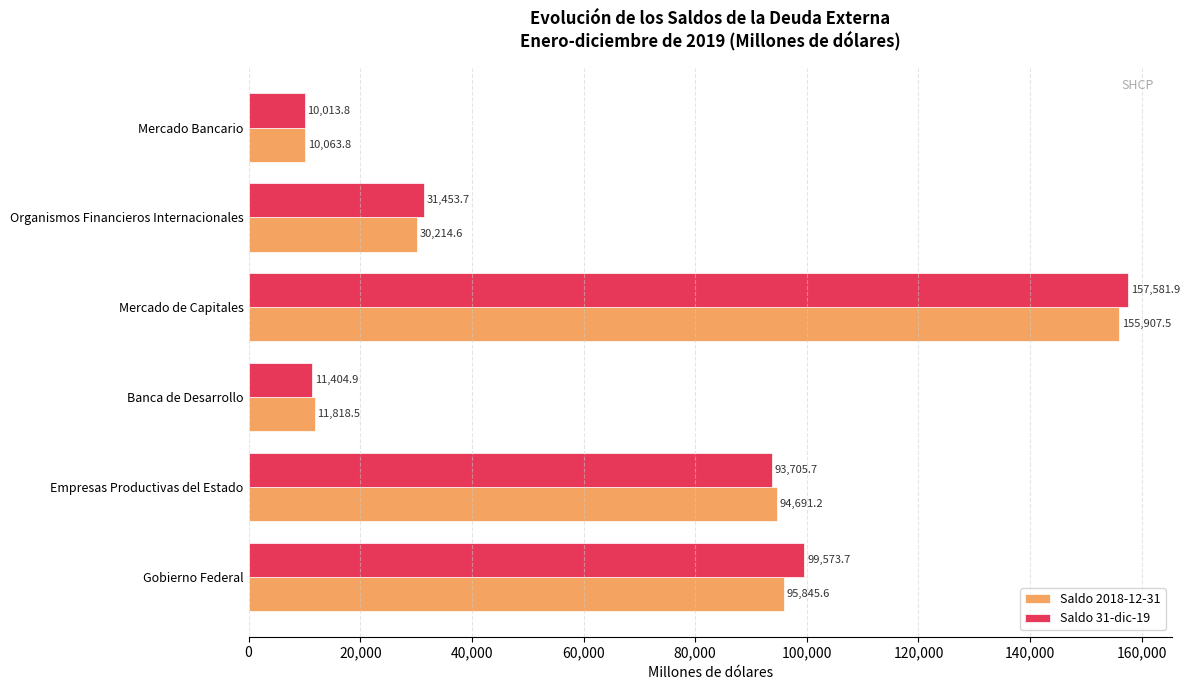

Which series has the largest total across all categories?

Saldo 31-dic-19